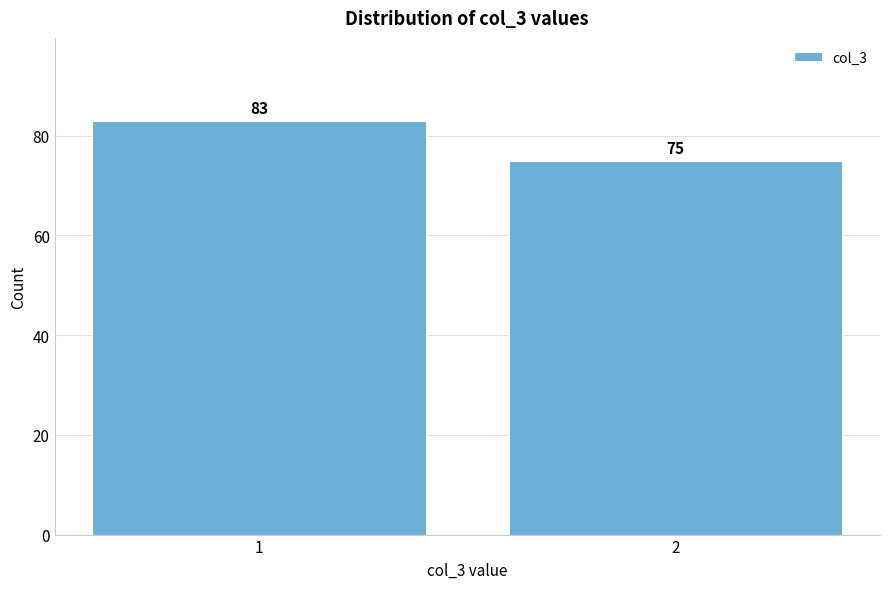

Reading right to left, what are all the values shown in this chart?

2=75	1=83